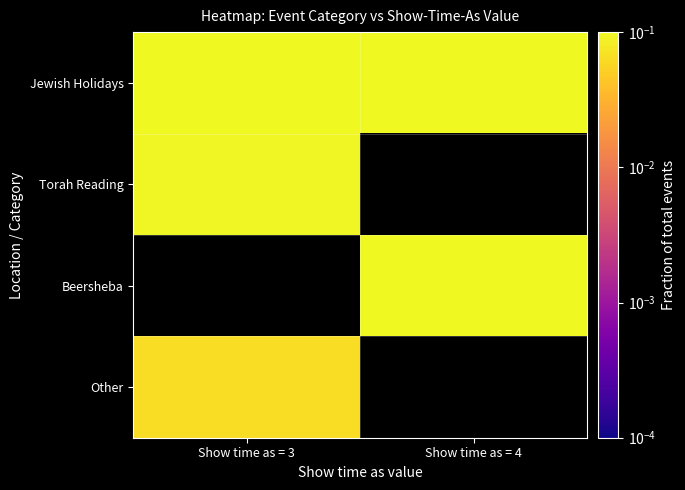

Where is Jewish Holidays nearest to the value 0?

Show time as = 4